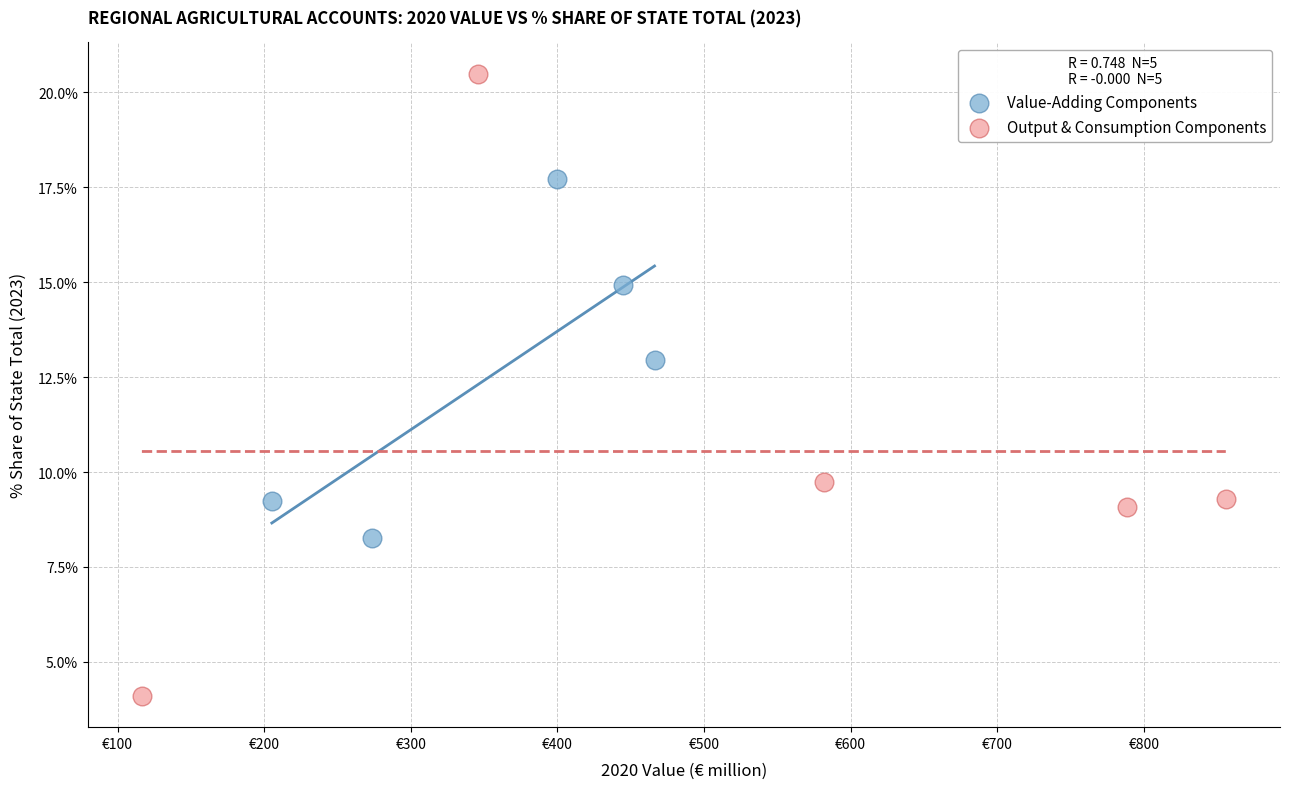

Which series reaches the minimum Y coordinate?

Output & Consumption Components